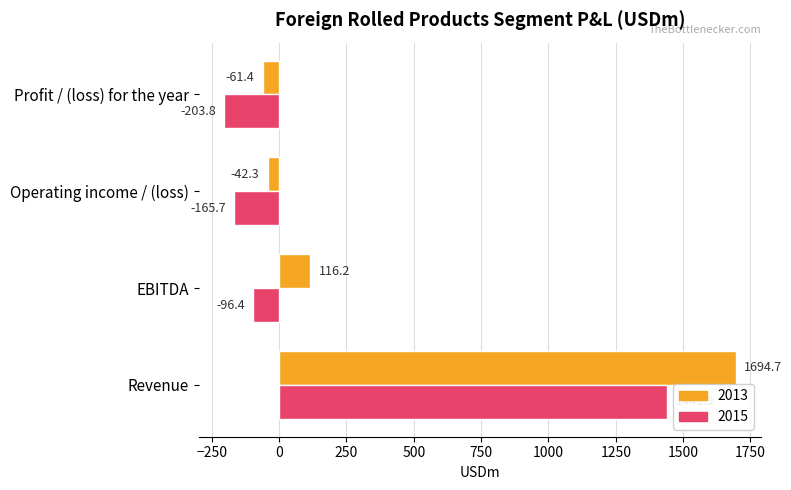

What are all the series names shown in the legend?

2013, 2015